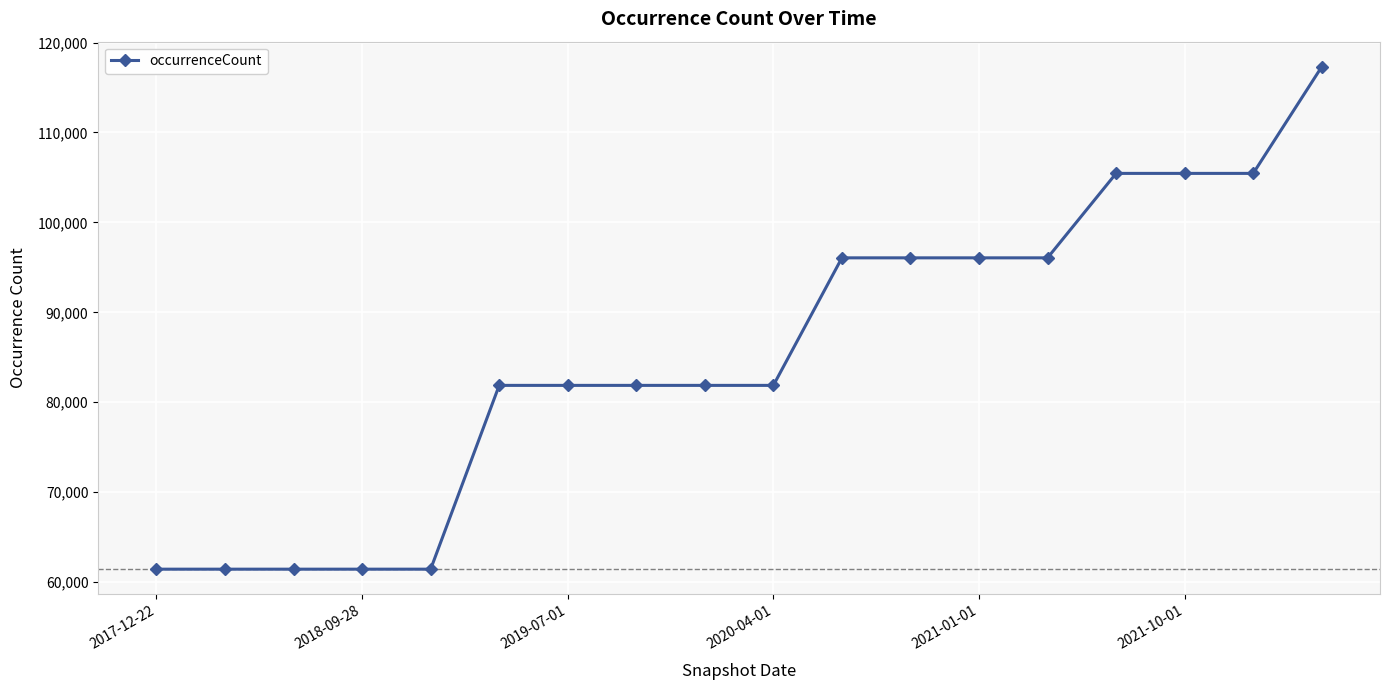

What is the value of the 6th point from the left?

81879